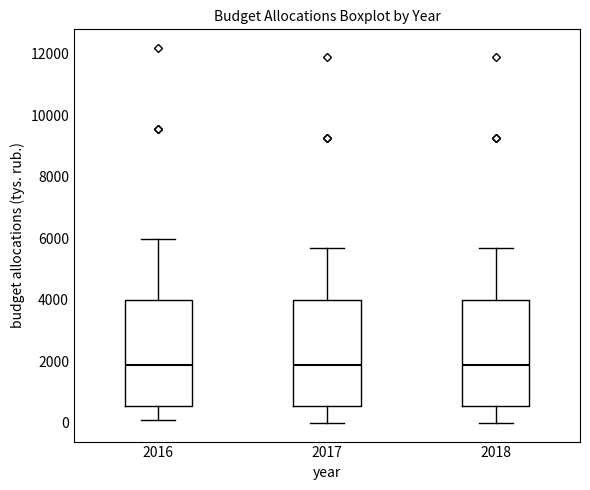

Reading left to right, read every box against the y-axis: the position of its median line, the range the box covers, and the ends of its whiskers. The values are not printed on the chart, so give them approximately, as read against the axis.

2016: median 1800, box 600 to 4000, whiskers 200 to 6000
2017: median 1800, box 600 to 4000, whiskers 0 to 5600
2018: median 1800, box 600 to 4000, whiskers 0 to 5600